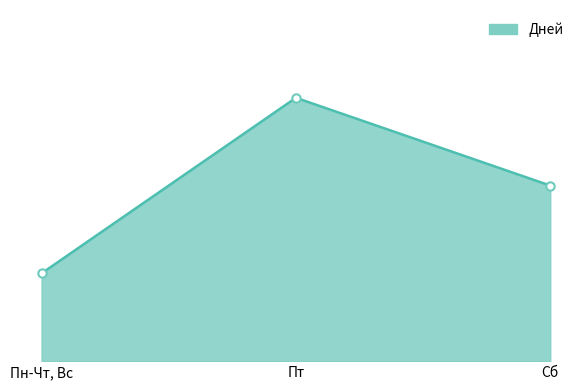

Reading left to right, list all the values displayed in this chart.

1	3	2